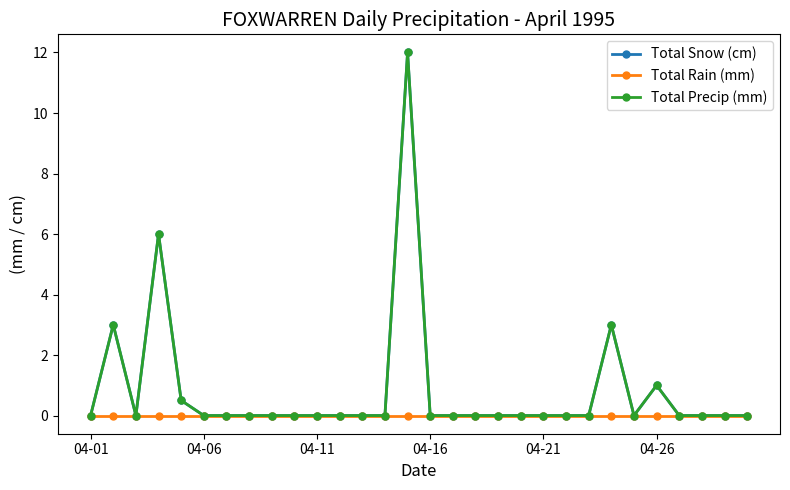

At which label is Total Rain (mm) closest to 0?

04-01